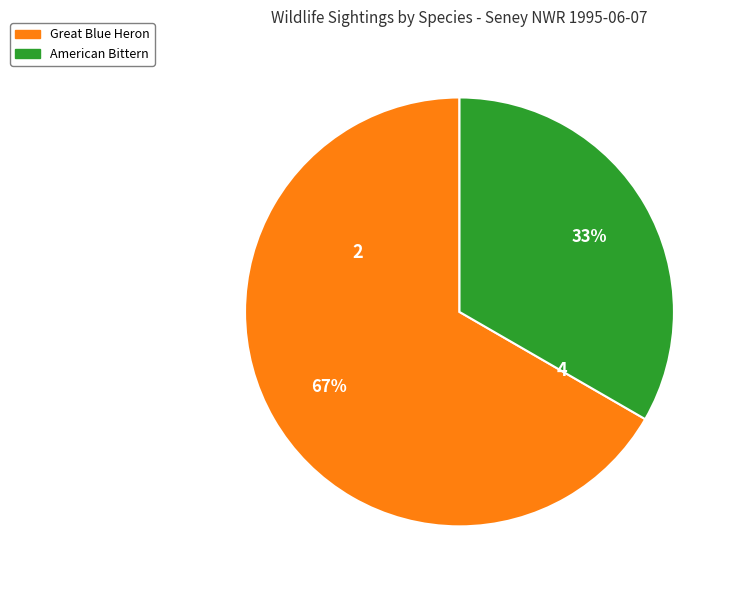

Is Great Blue Heron the majority of the pie?

Yes